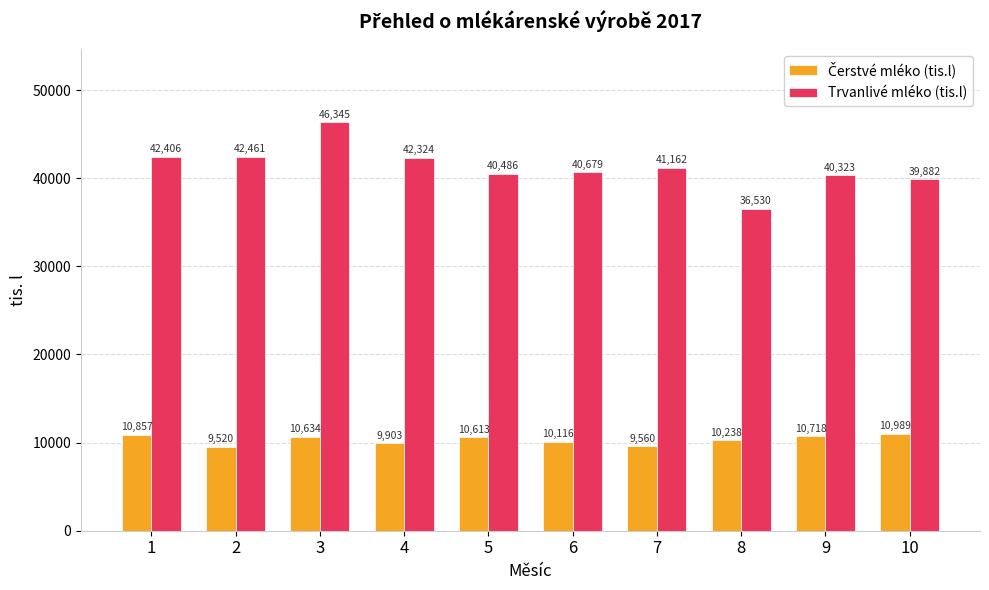

Is it true that Trvanlivé mléko (tis.l) equals 67095.4 at 1?

False